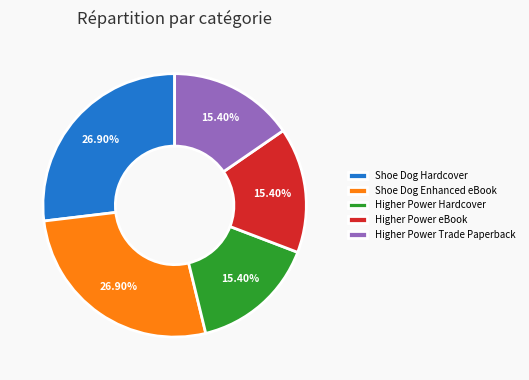

Does Higher Power Trade Paperback account for over 50% of the chart?

No